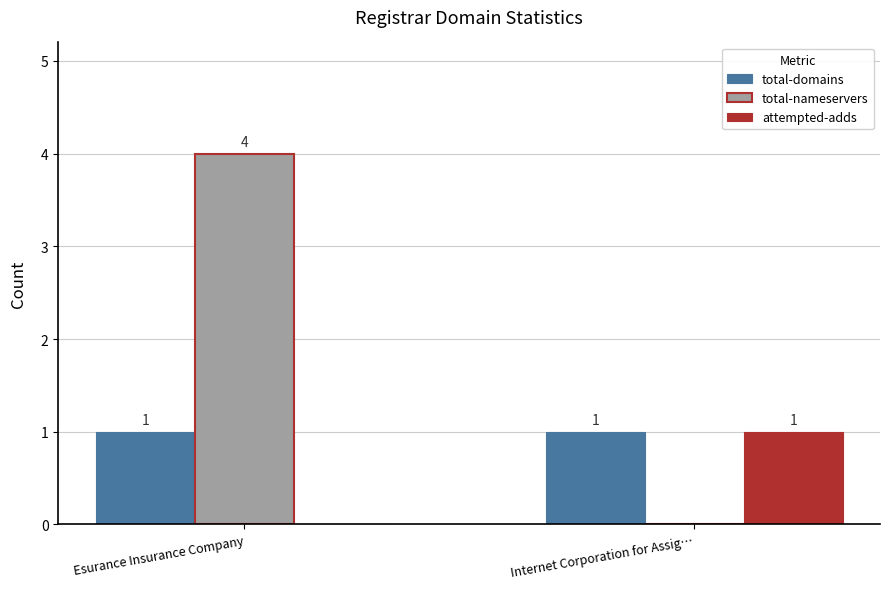

What is the maximum value shown in the chart?

4